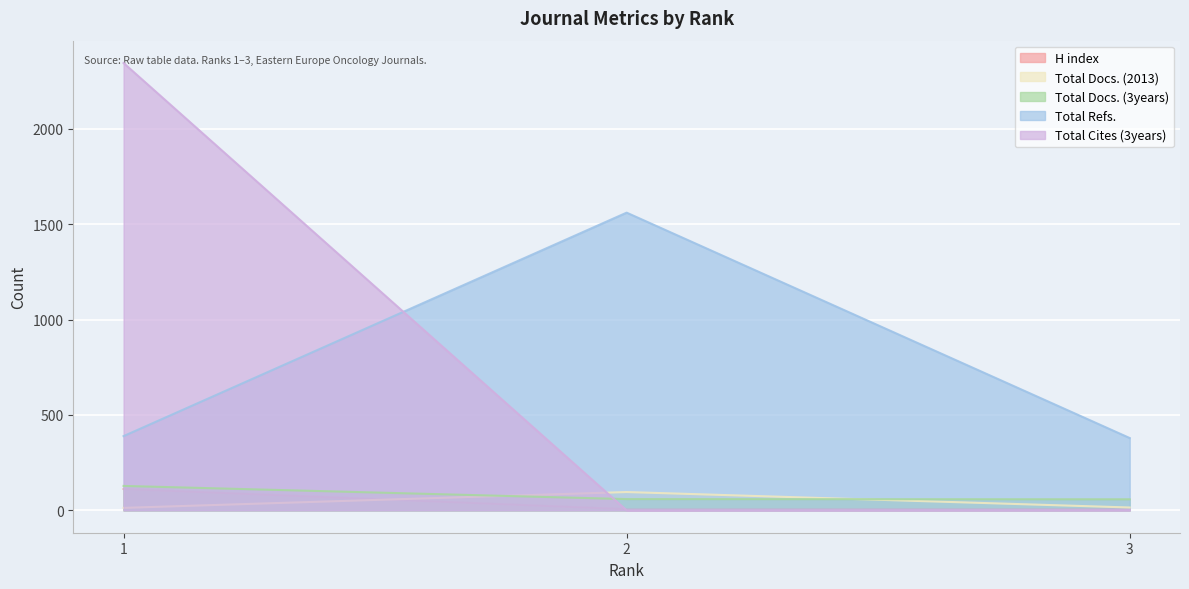

What is the sum of the Total Cites (3years) values at 2 and 3?

1